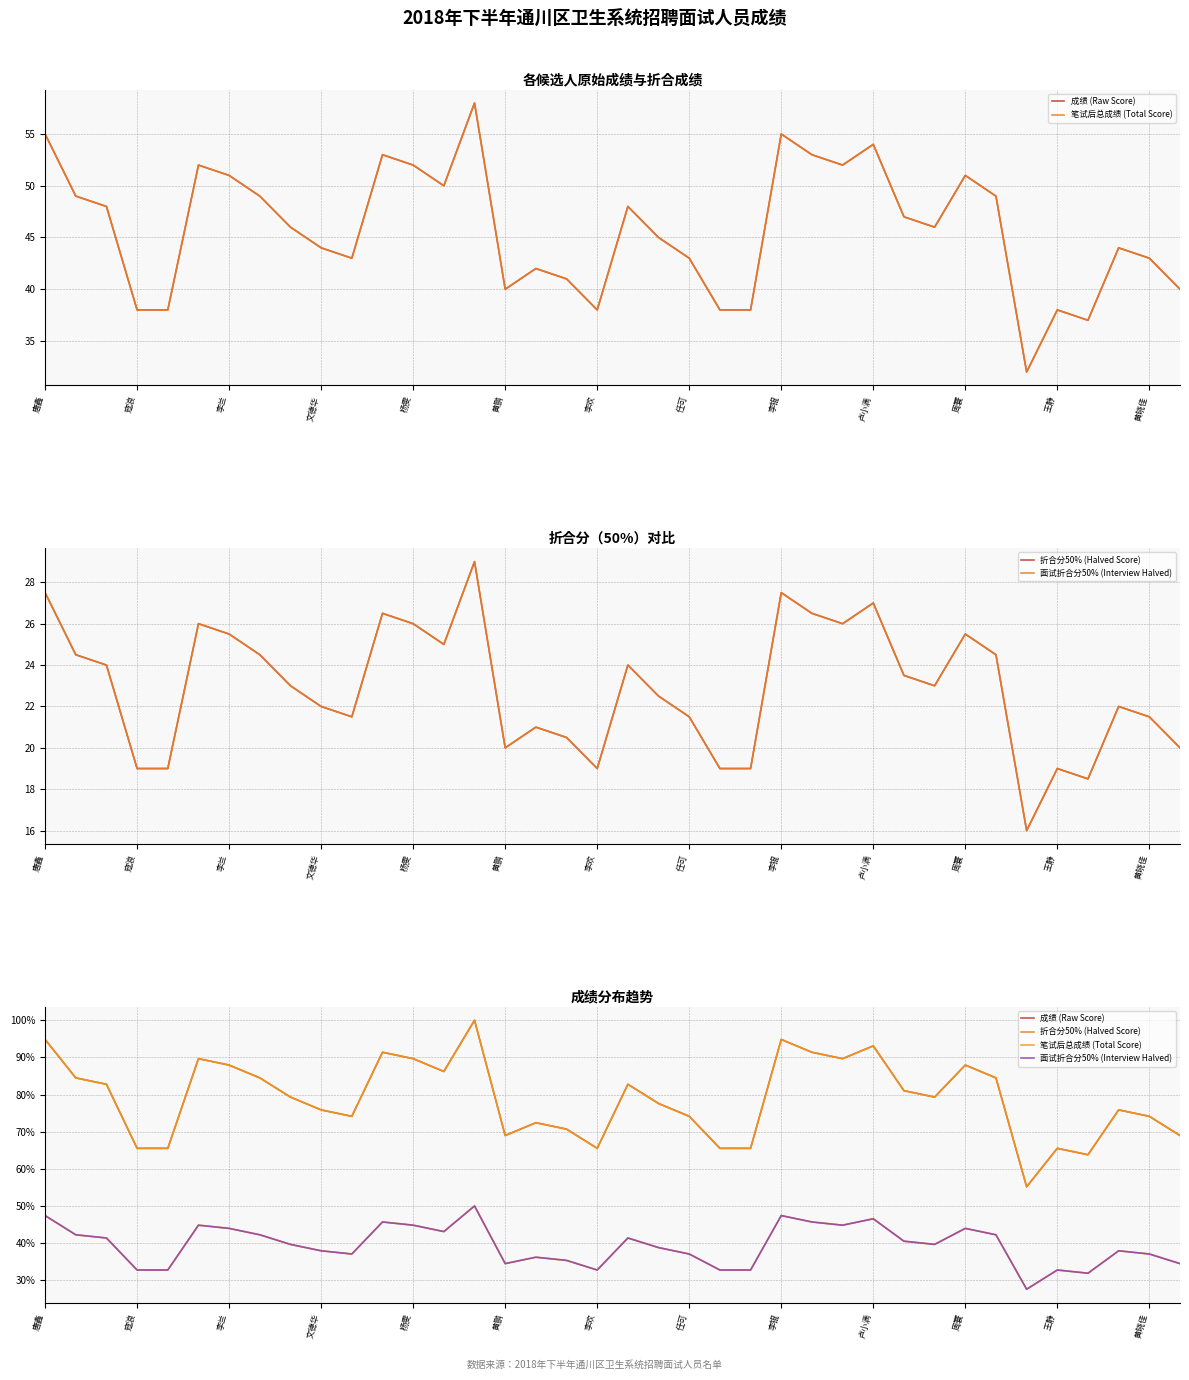

How many interior local peaks does the 折合分50% (Halved Score) series have?

10